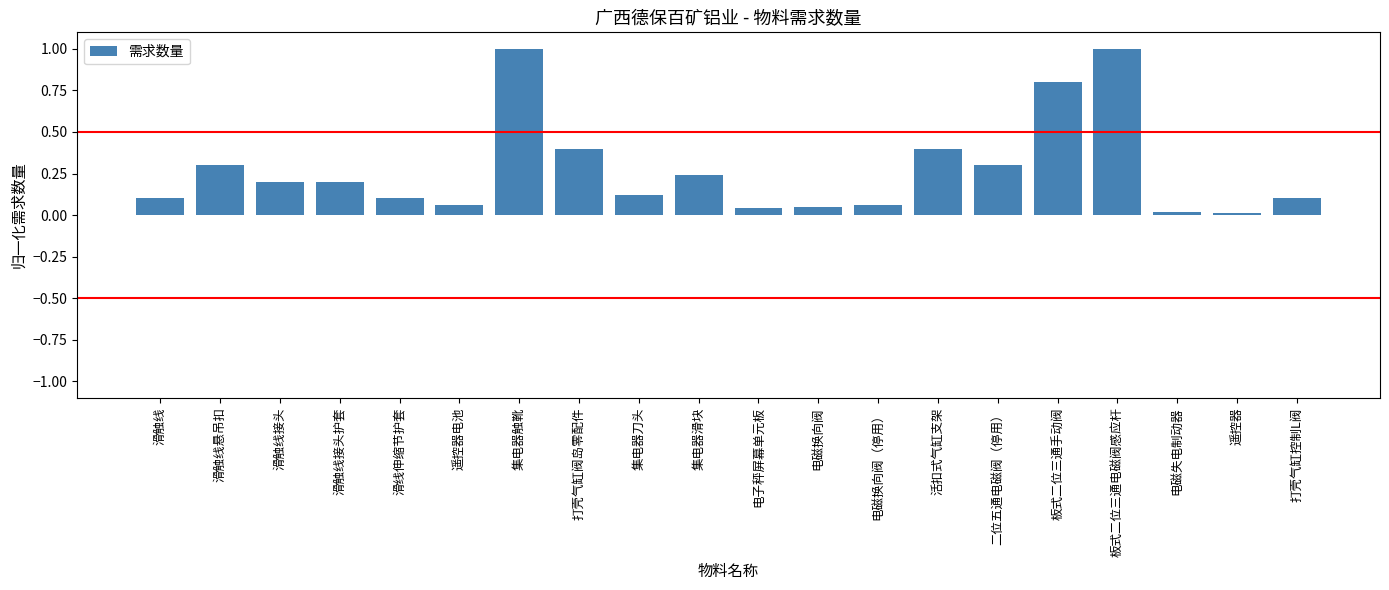

Which has a higher value, 遥控器 or 集电器刀头?

集电器刀头